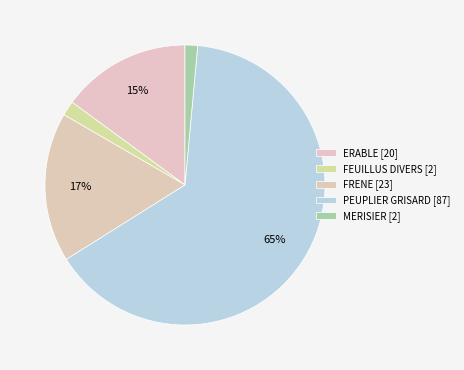

How many slices are in this pie chart?

5